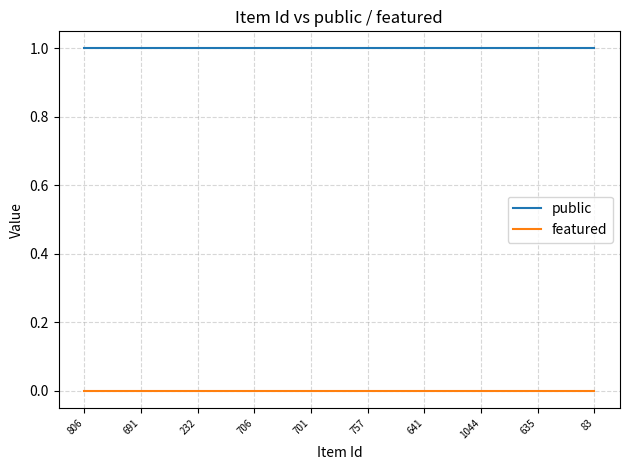

Rank the series by their average value, from highest to lowest.

public, featured